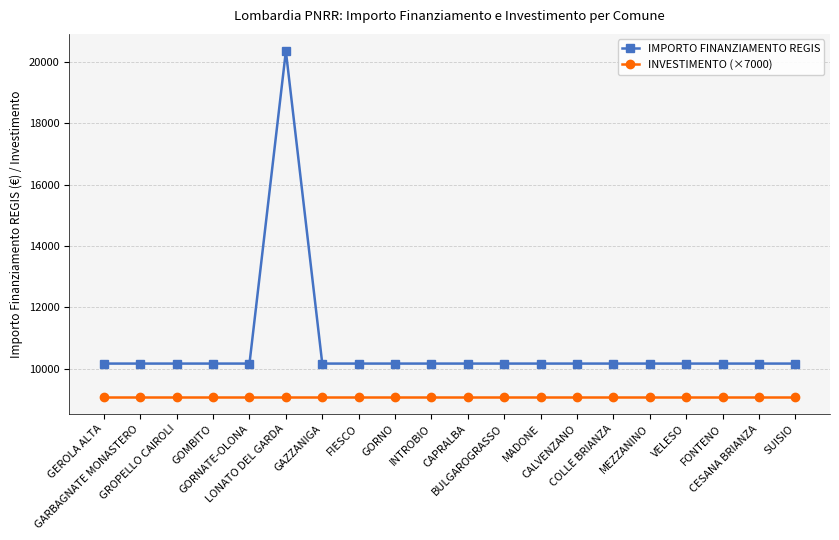

True or false: IMPORTO FINANZIAMENTO REGIS has more than 0 points higher than both neighbors.

True